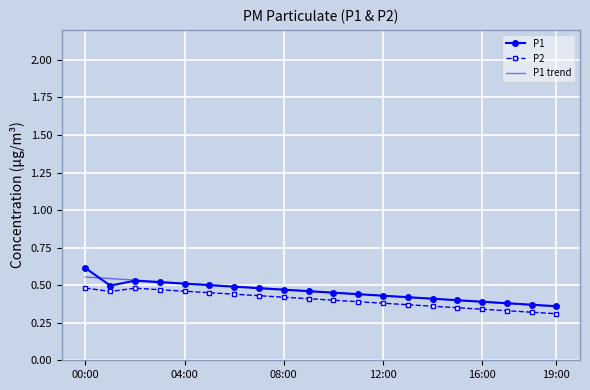

True or false: P2 and P1 trend cross at least once.

False